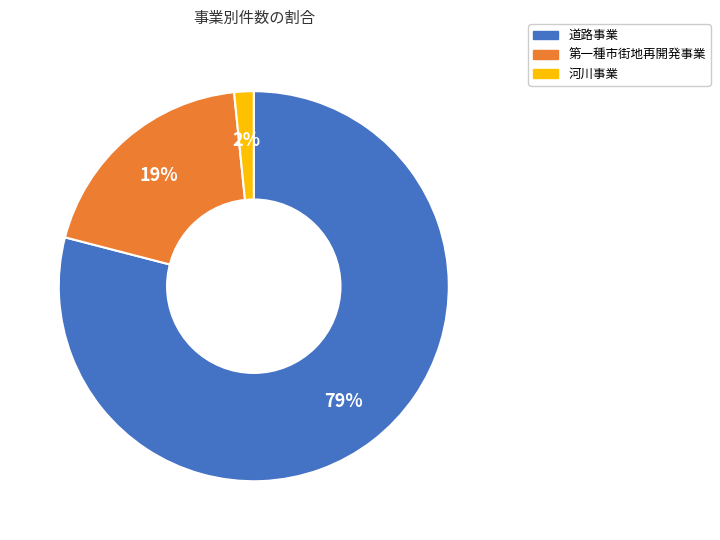

What percentage is the 第一種市街地再開発事業 slice, to the nearest percent?

19%